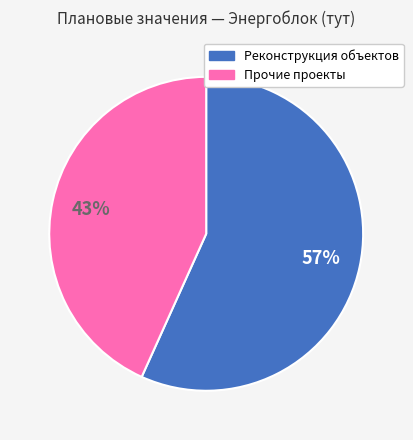

To the nearest percent, what is the average slice percentage?

50%